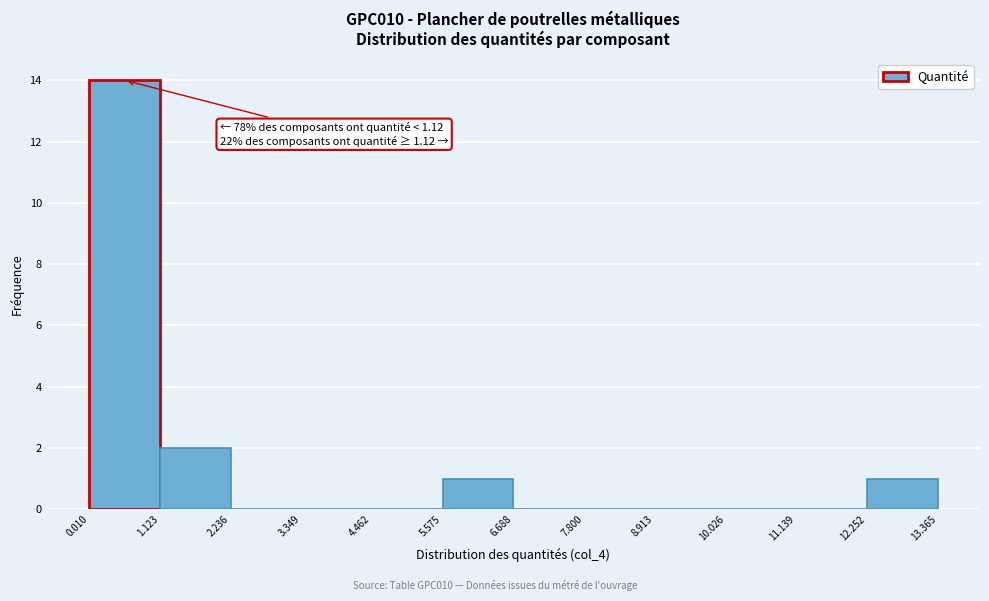

Which range on the x-axis has the tallest bar?

0.010 to 1.123